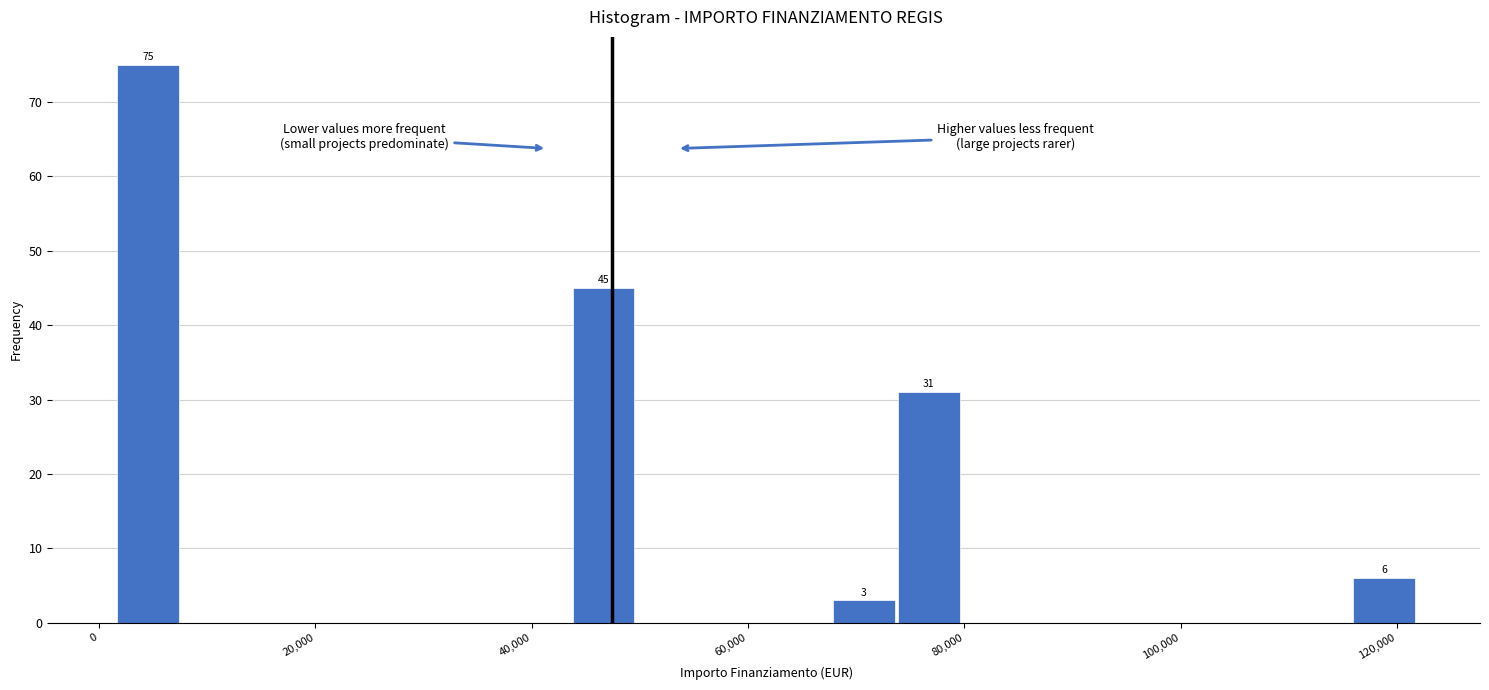

Read against the x-axis, roughly where is the centre of the tallest bar?

4000